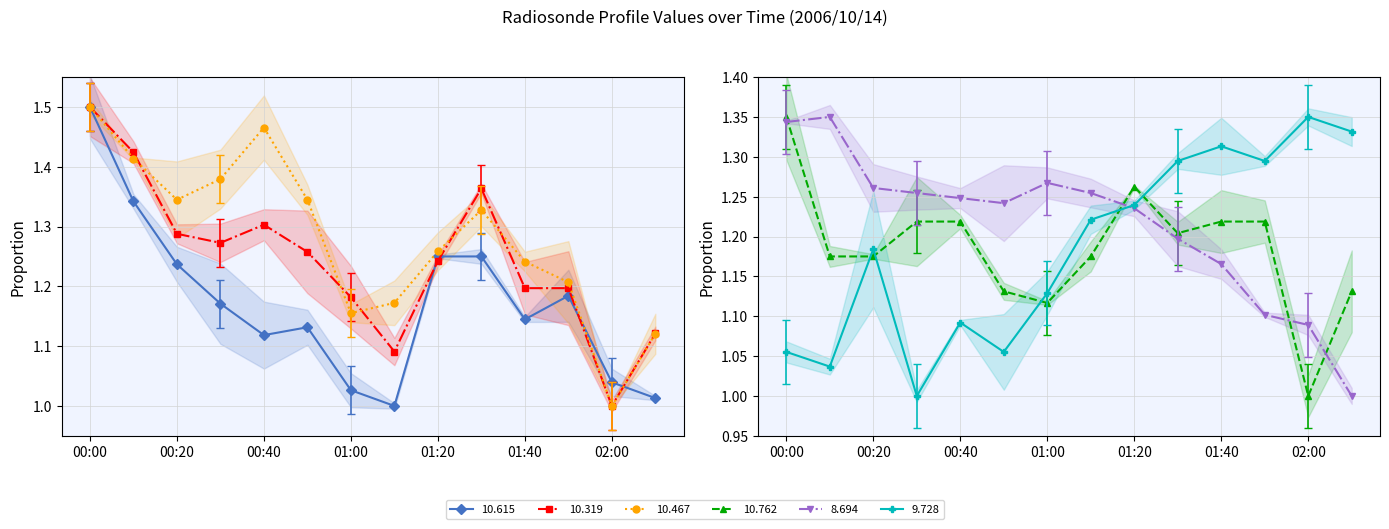

At which category is the sum across all series the highest?

00:00